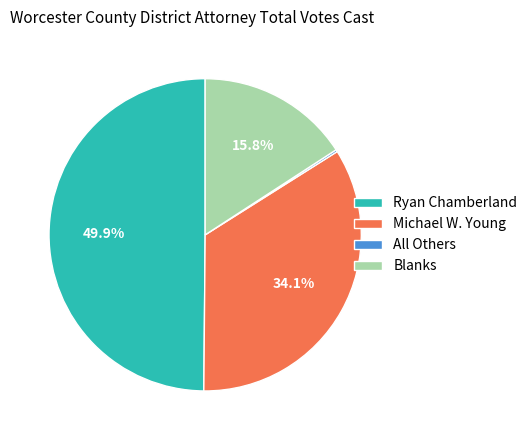

Does Blanks account for over 50% of the chart?

No